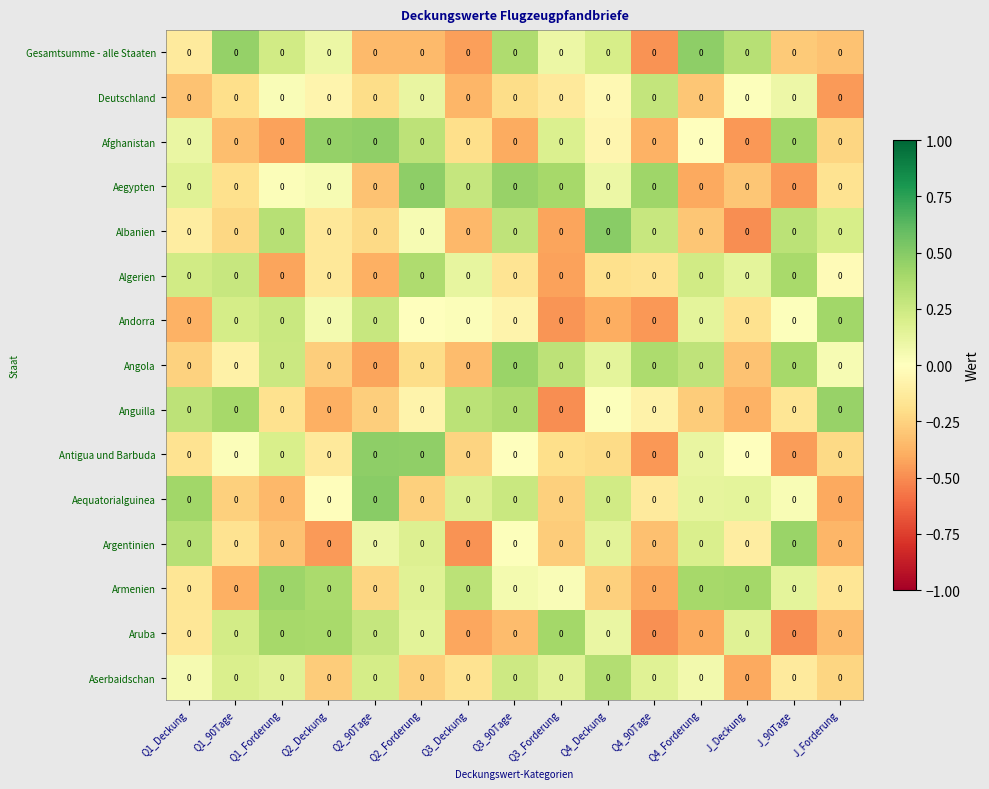

The Anguilla series shows -0.0 at J_90Tage. True or false?

False